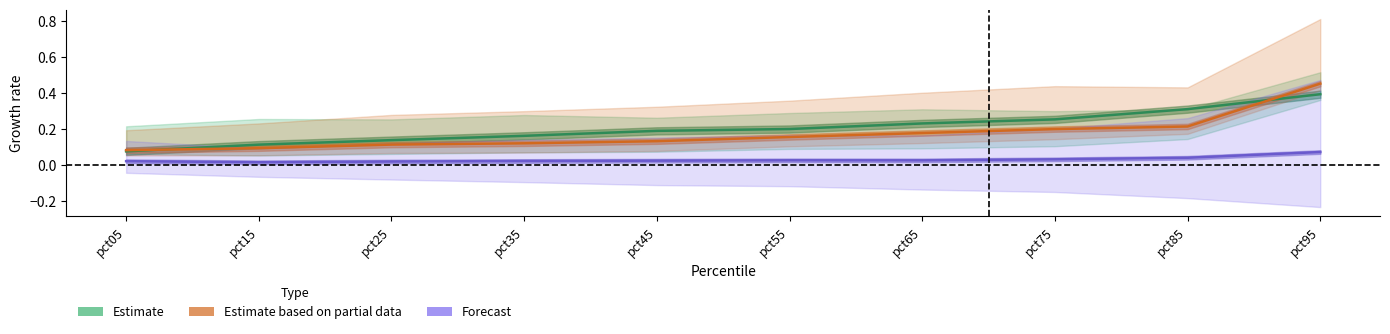

Where is Estimate based on partial data nearest to the value 0?

pct05